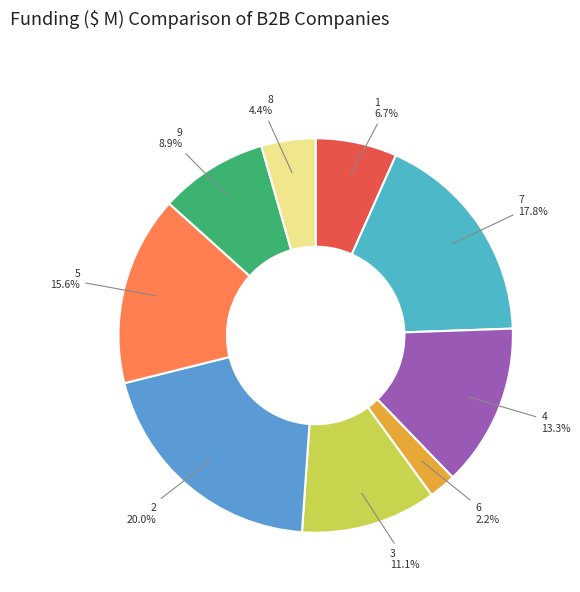

Approximately how many times larger is the value at 1 compared to 7?

0.4